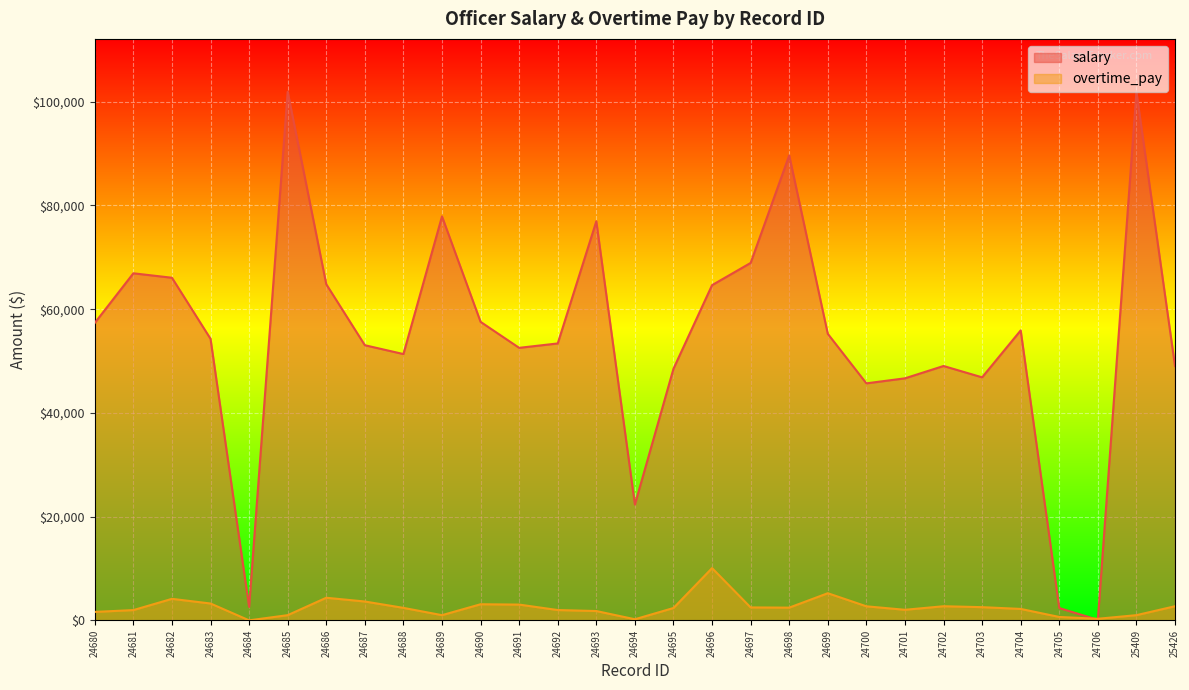

Where do salary and overtime_pay first cross each other?

24705 and 24706